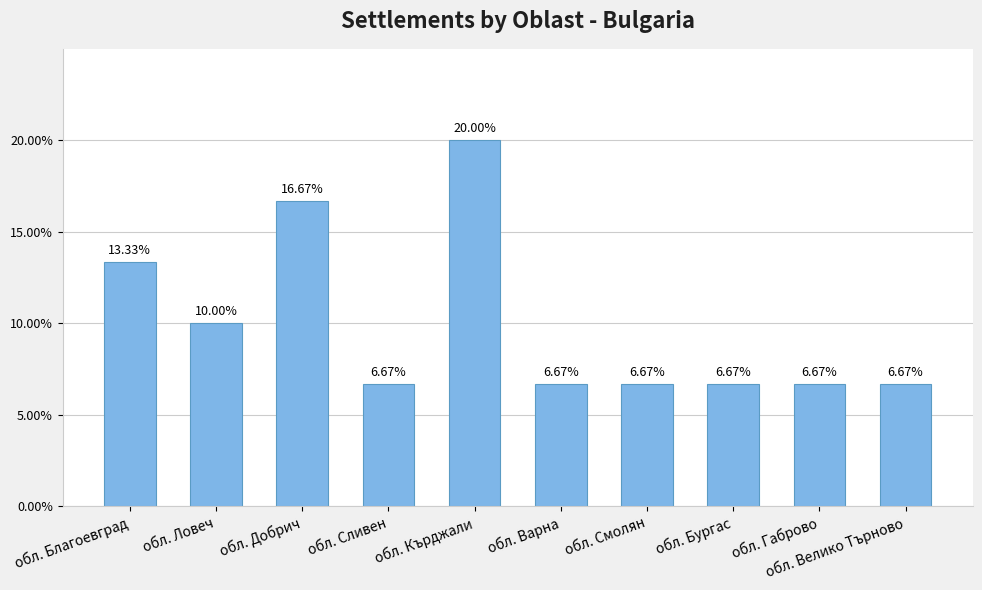

What is the label of the 6th bar from the right?

обл. Кърджали